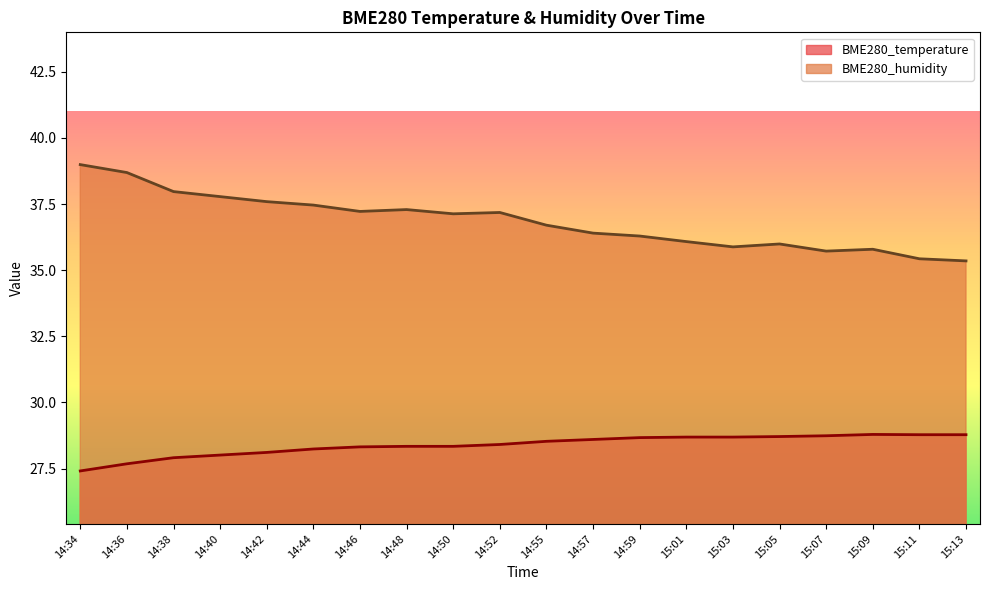

True or false: BME280_temperature has a value of 28.2 at 14:44.

True